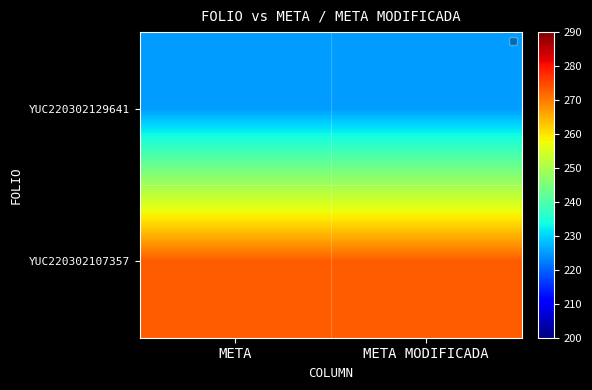

At META, list the series in order from smallest to largest.

YUC220302129641, YUC220302107357